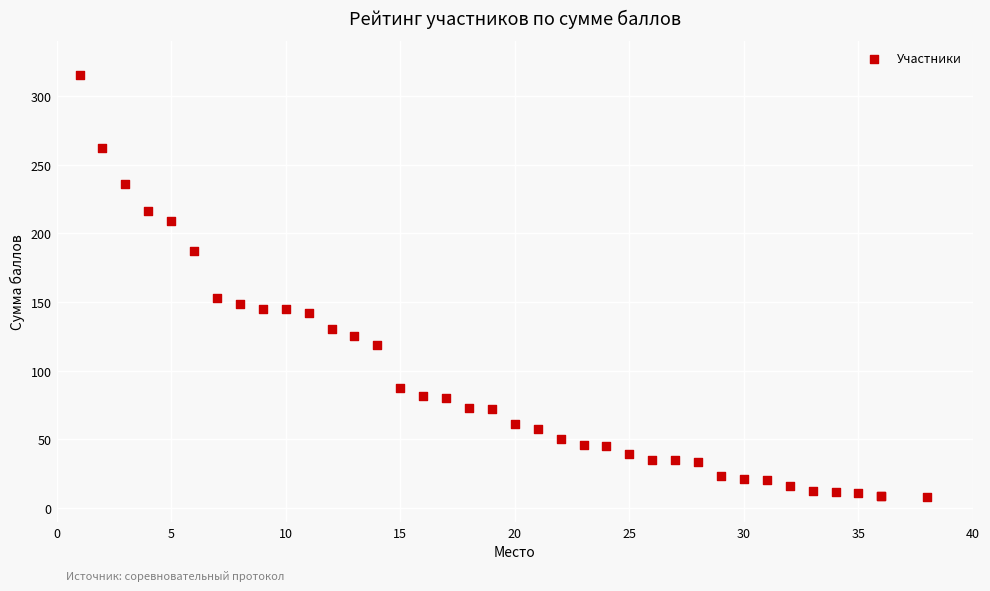

What Y value in the scatter plot is closest to 161?

153.0